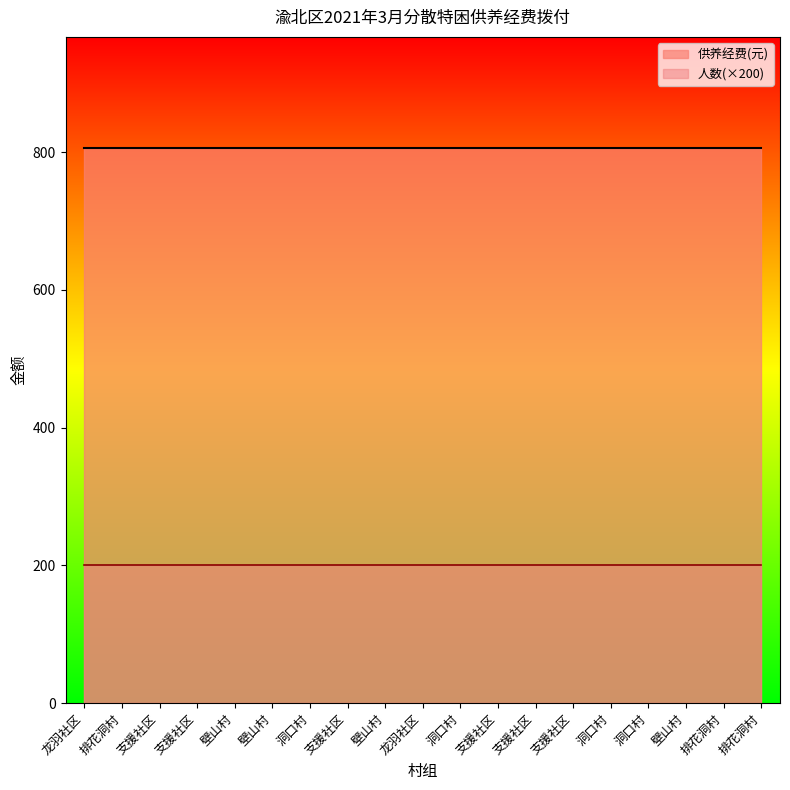

Rank the series by their maximum value, from lowest to highest.

人数(×200), 供养经费(元)